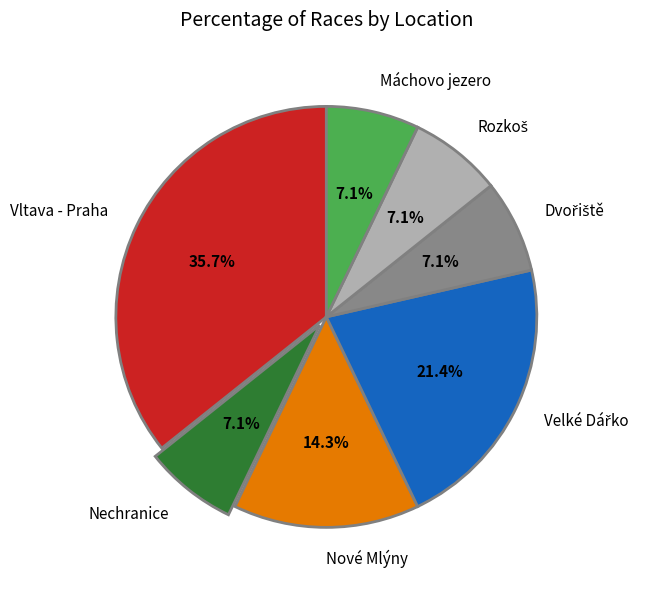

Which category has the biggest portion of the pie?

Vltava - Praha